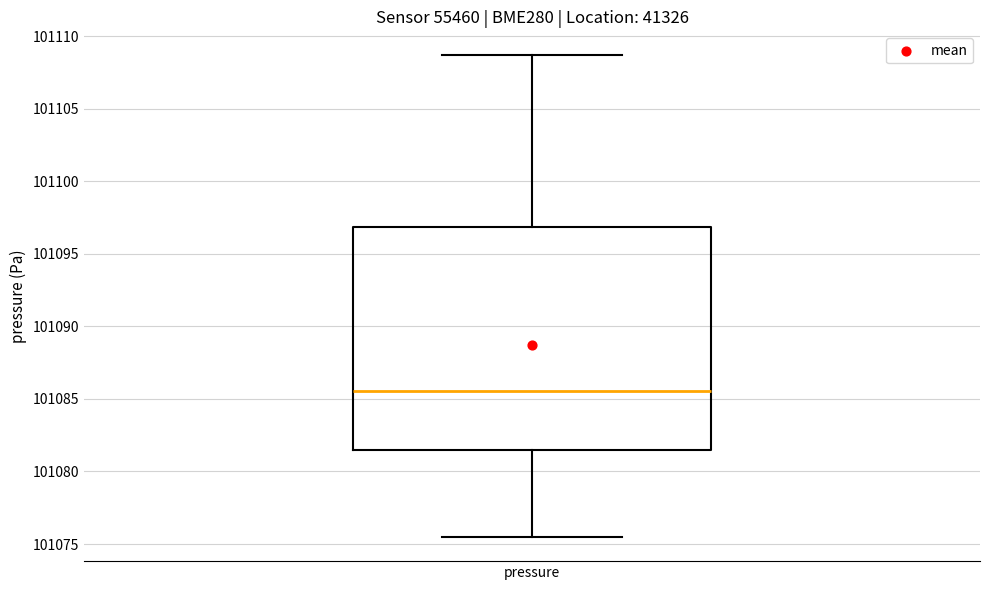

Where is the upper edge of the box for pressure on the y-axis? The values are not printed on the chart, so give them approximately, as read against the axis.

101097.0